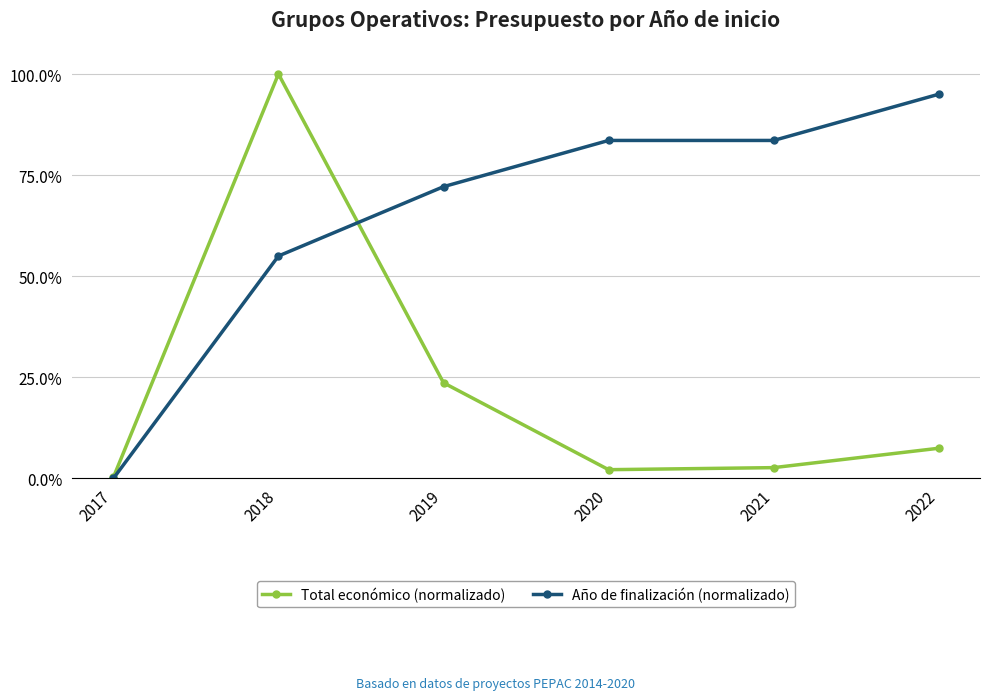

In Total económico (normalizado), how many points are lower than both neighbors (excluding endpoints)?

1